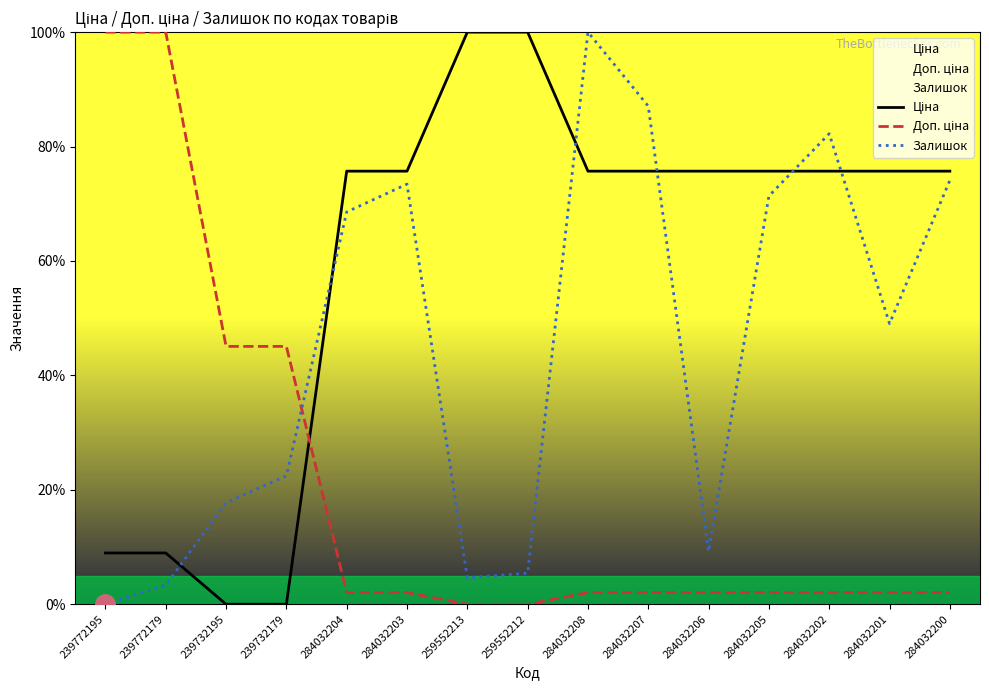

Which series ends up on top after the final intersection of Доп. ціна and Залишок?

Залишок